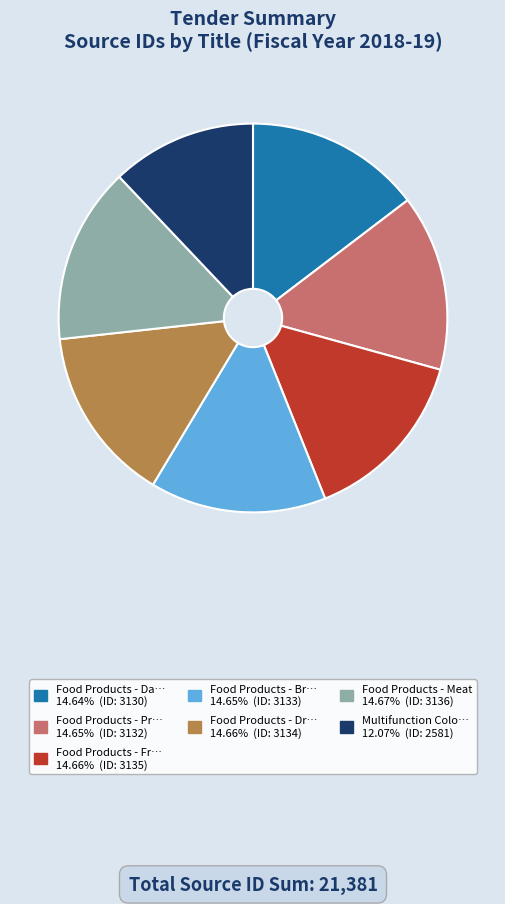

Is there a majority slice in this chart?

No